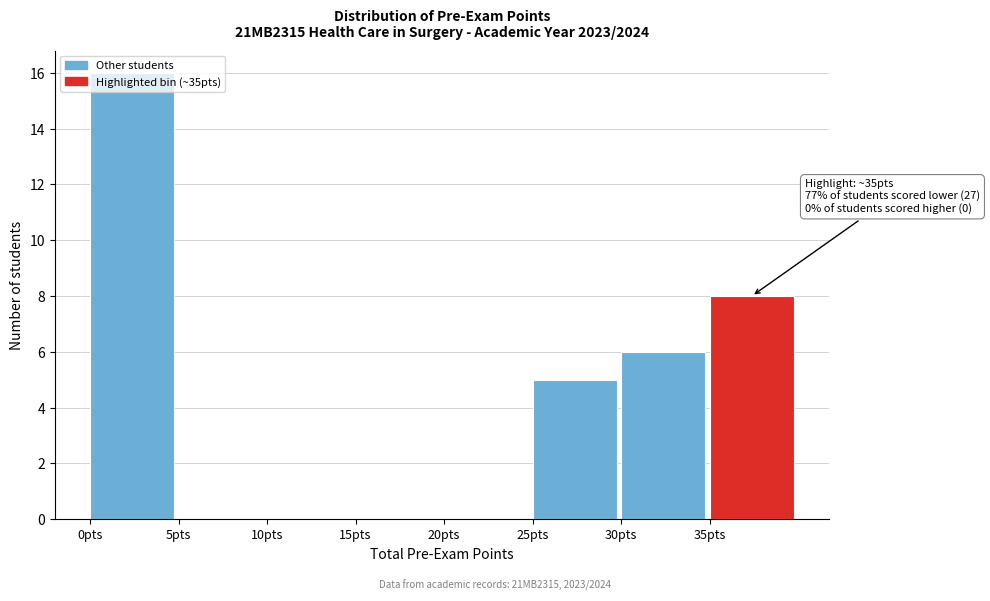

Over which range of the x-axis is the bar tallest?

0 to 5